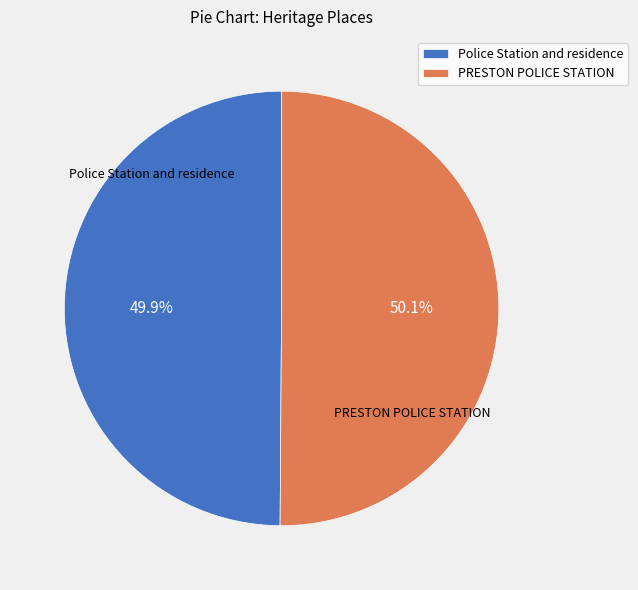

Approximately how many times larger is the value at Police Station and residence compared to PRESTON POLICE STATION?

1.0